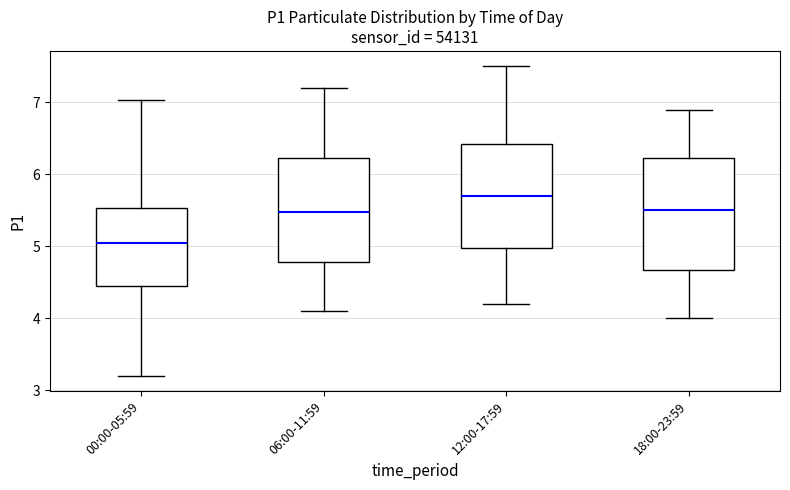

Reading left to right, transcribe this box plot: for each box, give where its median line is, the range the box spans, and where its two whiskers end, as read against the y-axis. The values are not printed on the chart, so give them approximately, as read against the axis.

00:00-05:59: median 5.1, box 4.4 to 5.5, whiskers 3.2 to 7.0
06:00-11:59: median 5.5, box 4.8 to 6.2, whiskers 4.1 to 7.2
12:00-17:59: median 5.7, box 5.0 to 6.4, whiskers 4.2 to 7.5
18:00-23:59: median 5.5, box 4.7 to 6.2, whiskers 4.0 to 6.9